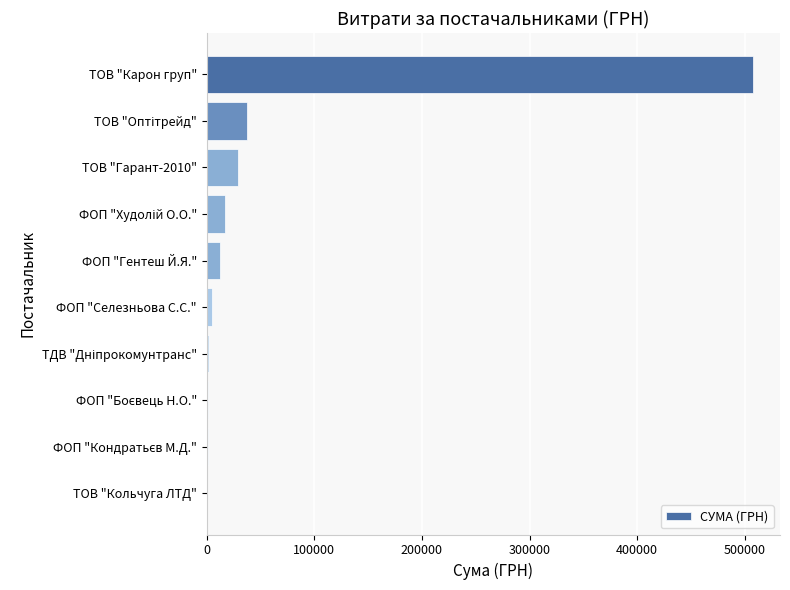

Which label corresponds to the largest value in the chart?

ТОВ "Карон груп"